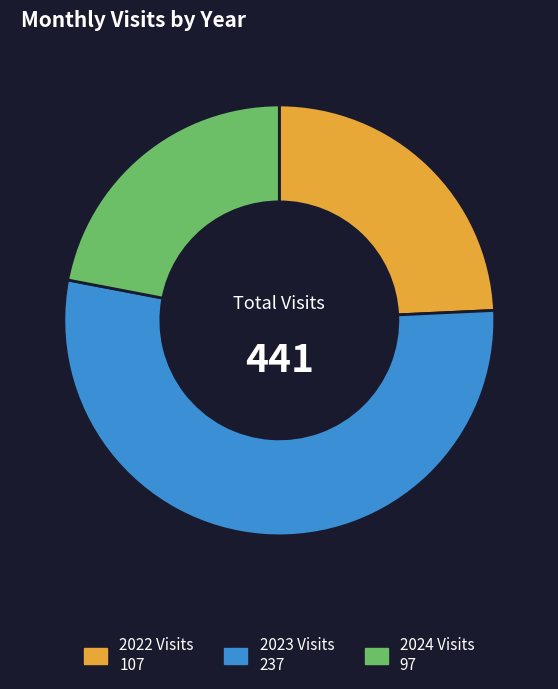

Is there a majority slice in this chart?

Yes